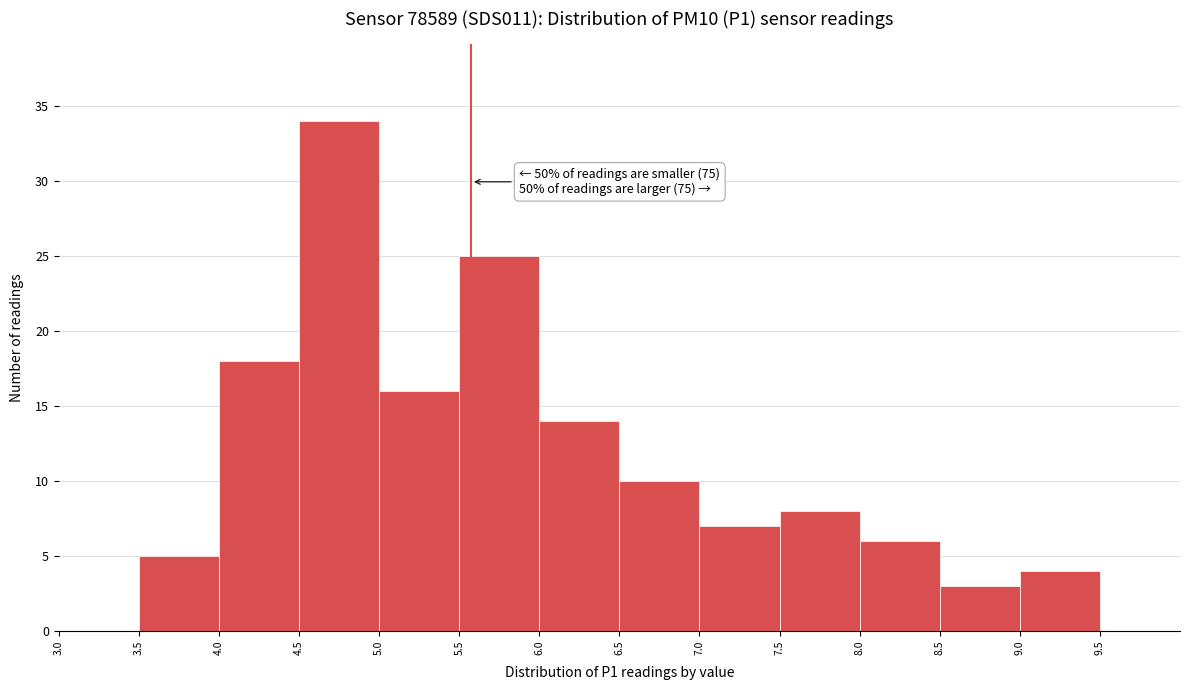

Over which range of the x-axis is the bar tallest?

4.5 to 5.0